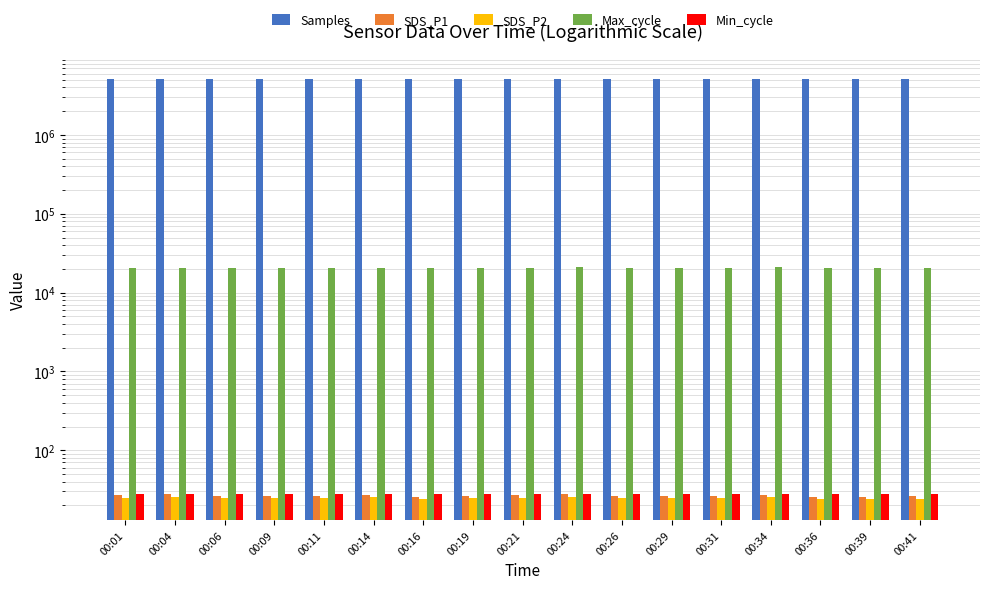

Reading right to left, what are all the values shown in this chart?

Samples: 5100371.0	5099125.0	5096521.0	5097045.0	5096827.0	5095569.0	5097239.0	5097100.0	5096750.0	5096067.0	5096496.0	5096561.0	5096547.0	5096634.0	5096761.0	5097370.0	5097181.0
SDS_P1: 26.0	25.7	25.8	27.2	26.2	26.6	26.5	27.6	27.1	26.3	25.8	26.9	26.3	26.6	26.6	27.5	27.2
SDS_P2: 24.2	24.2	24.2	25.4	24.6	24.9	24.8	25.8	24.9	24.7	24.1	25.2	24.5	24.8	24.7	25.7	25.1
Max_cycle: 20473.0	20436.0	20479.0	20926.0	20501.0	20472.0	20514.0	20896.0	20803.0	20395.0	20423.0	20449.0	20507.0	20466.0	20449.0	20463.0	20435.0
Min_cycle: 28.0	28.0	28.0	28.0	28.0	28.0	28.0	28.0	28.0	28.0	28.0	28.0	28.0	28.0	28.0	28.0	28.0